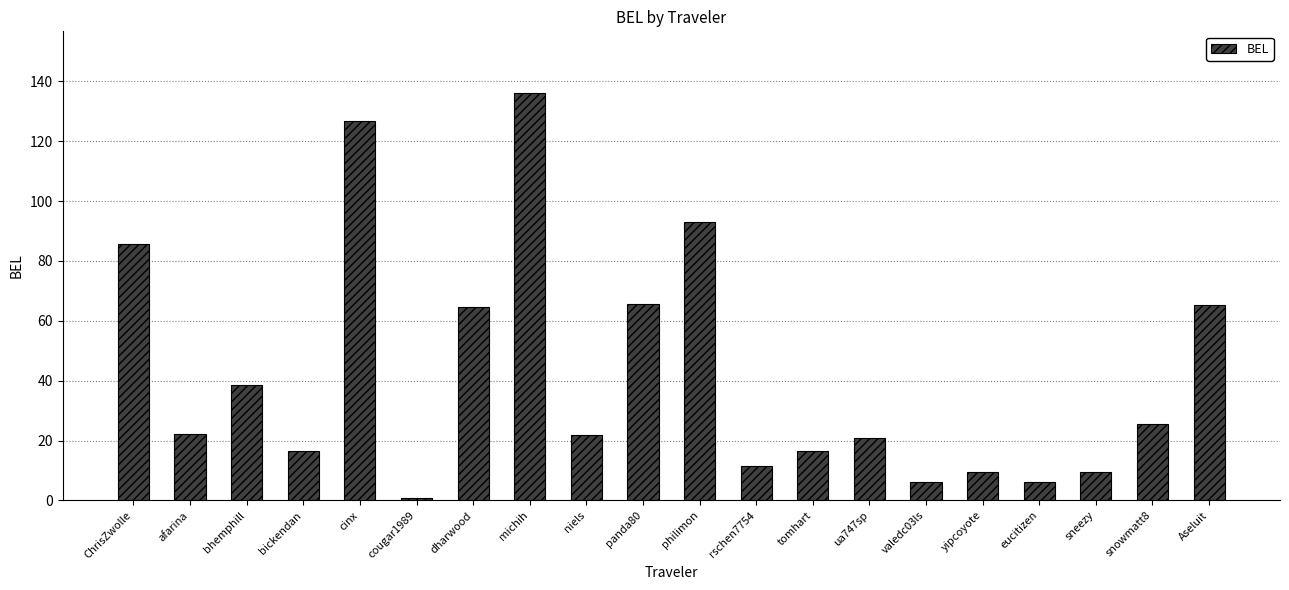

Are the bars grouped side by side (vs. stacked)?

No